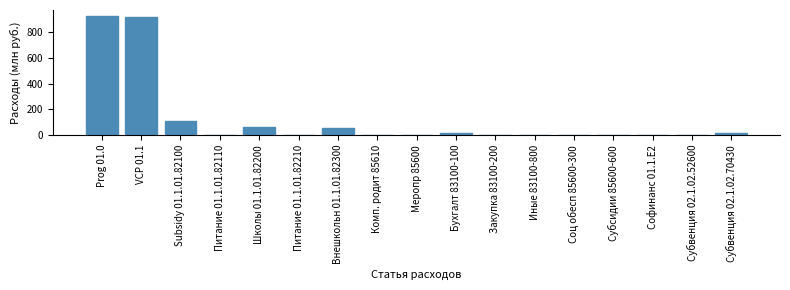

What is the sum of all values?

2114.6